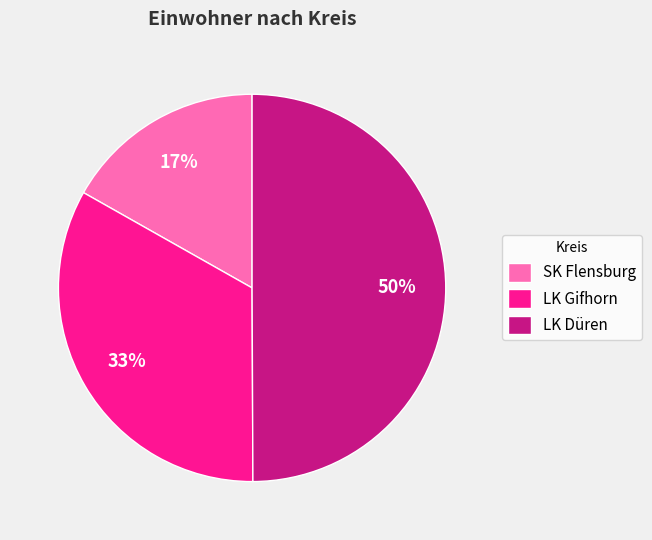

To the nearest percent, what percentage of the pie is SK Flensburg?

17%